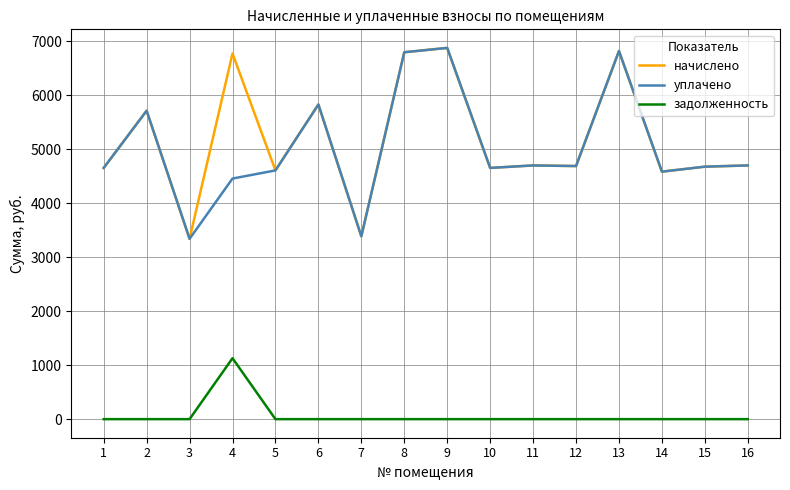

How many series are shown in this chart?

3